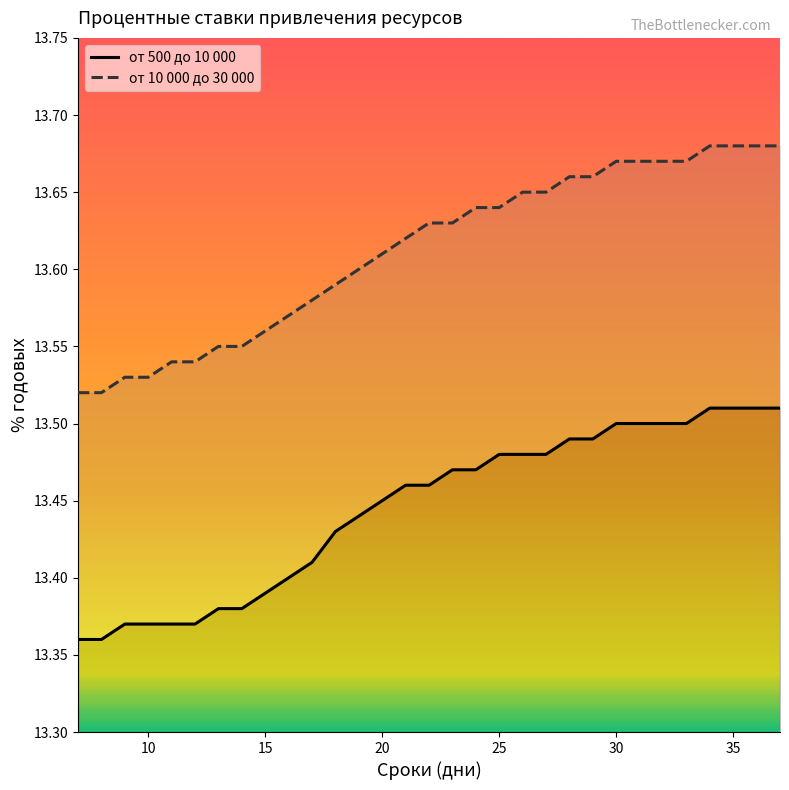

True or false: от 500 до 10 000 has more than 2 interior local peaks.

False